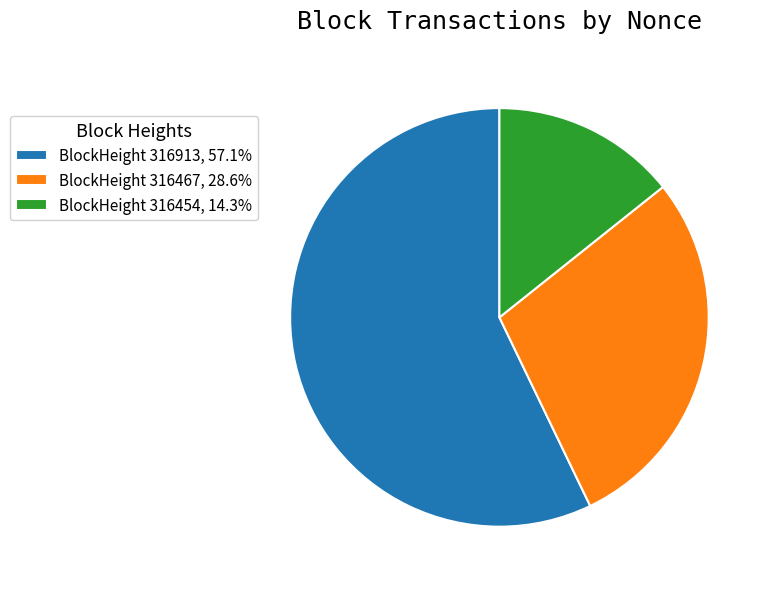

Combined, do BlockHeight 316913, 57.1% and BlockHeight 316467, 28.6% account for over 50%?

Yes